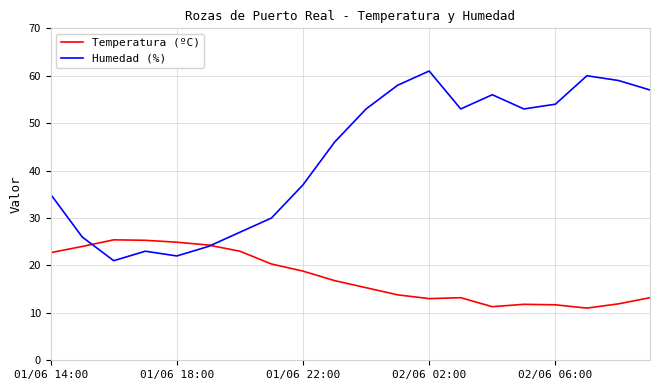

Which series has the largest total across all categories?

Humedad (%)